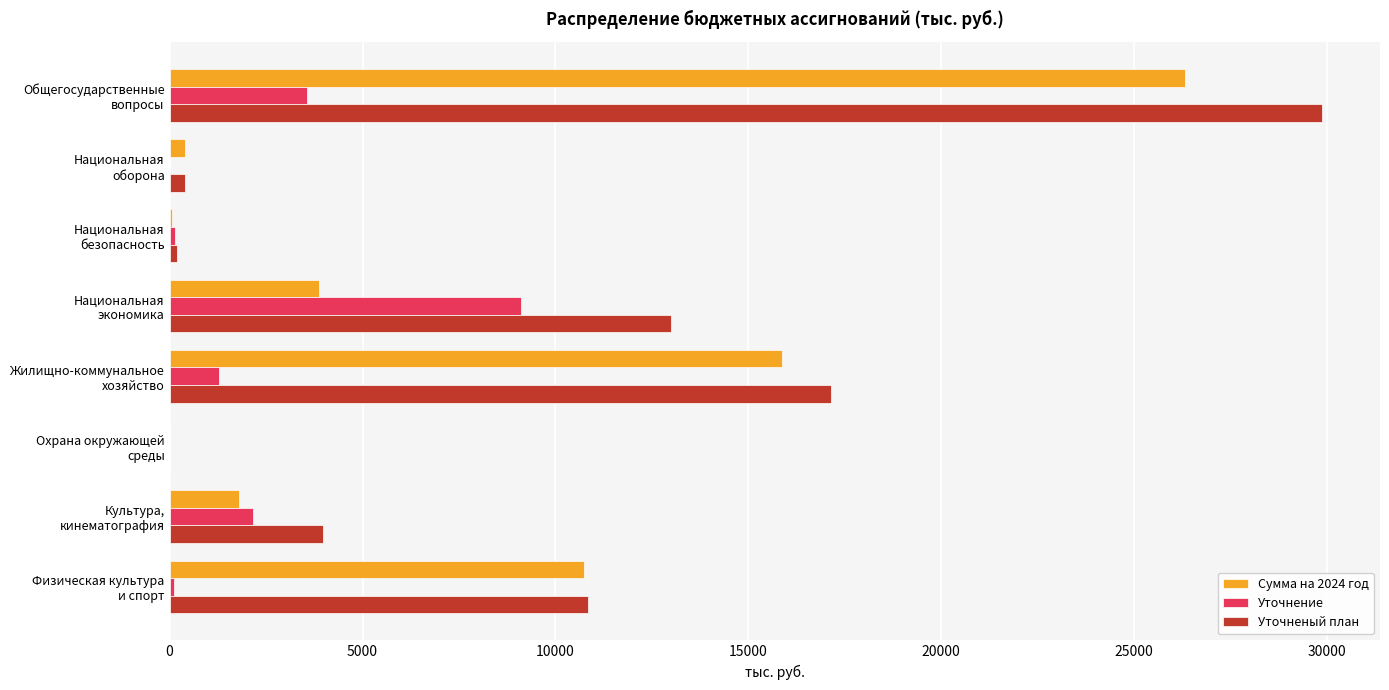

Which series has the largest total across all categories?

Уточненый план